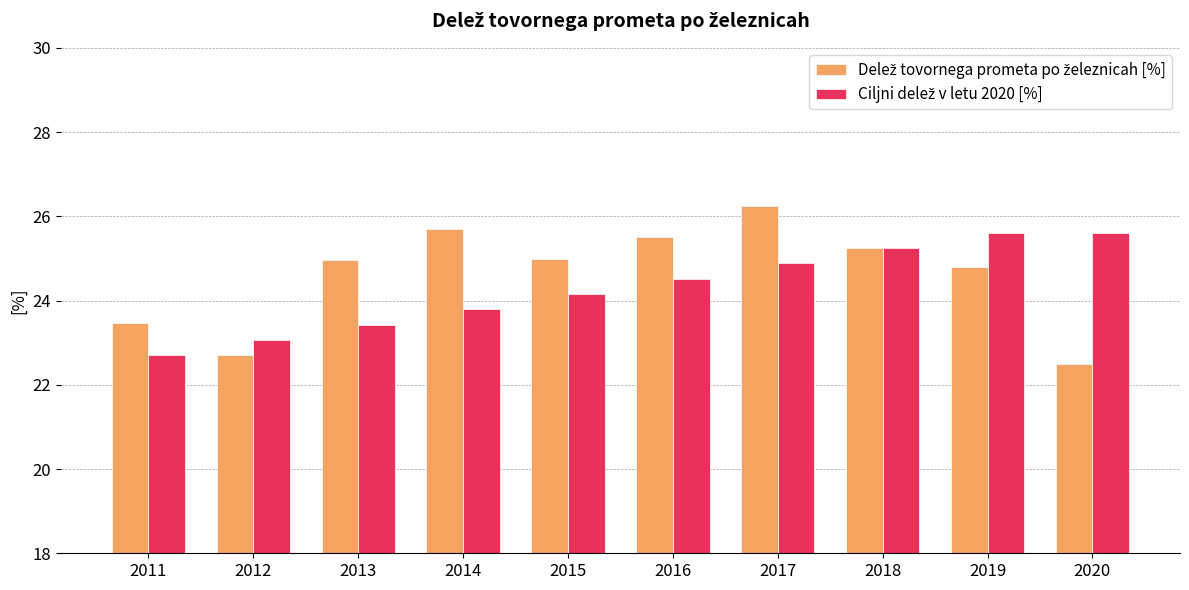

At which category is the sum across all series the highest?

2017